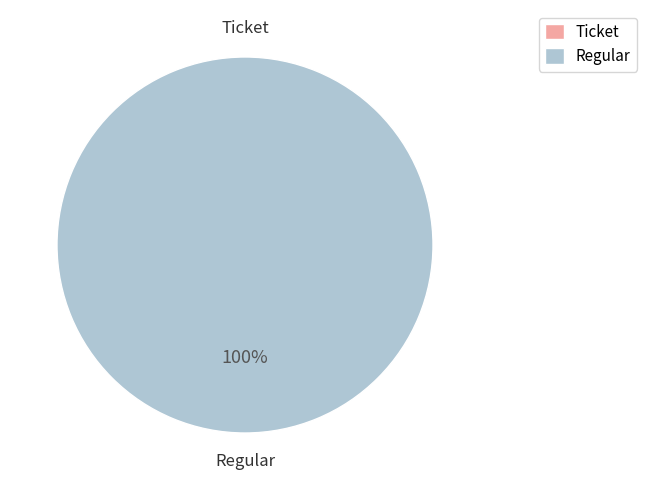

How much of the chart is everything except Ticket?

100.0%